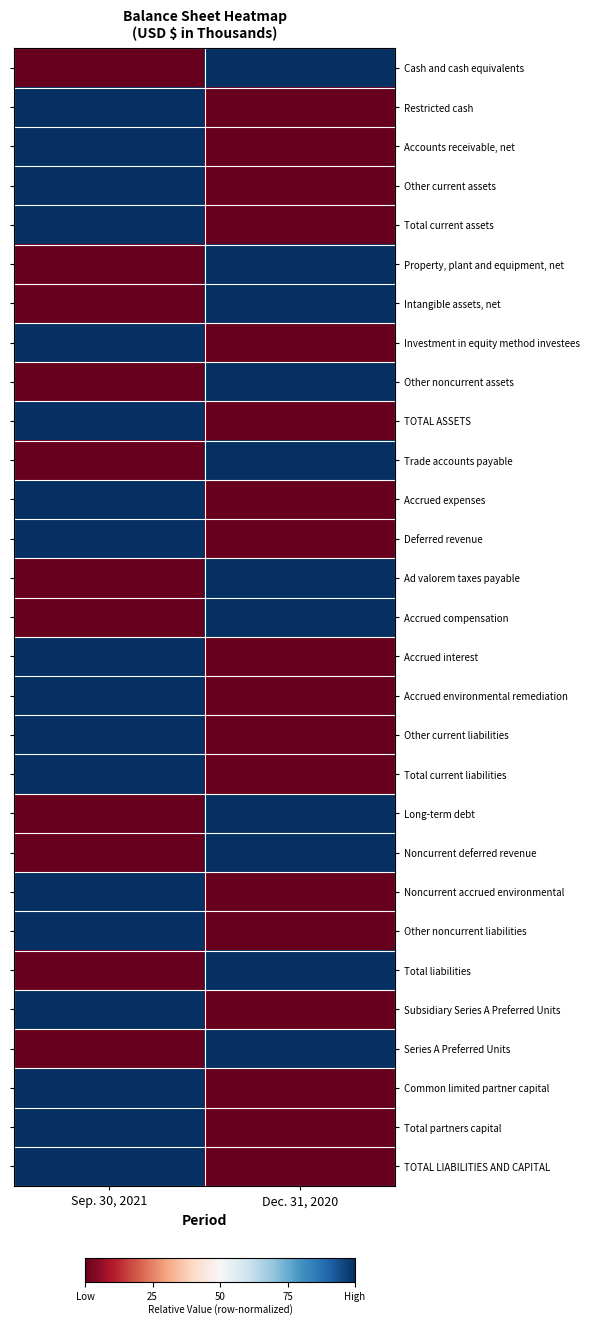

Reading right to left, list all the values displayed in this chart.

Cash and cash equivalents: Dec. 31, 2020=1	Sep. 30, 2021=0
Restricted cash: Dec. 31, 2020=0	Sep. 30, 2021=1
Accounts receivable, net: Dec. 31, 2020=0	Sep. 30, 2021=1
Other current assets: Dec. 31, 2020=0	Sep. 30, 2021=1
Total current assets: Dec. 31, 2020=0	Sep. 30, 2021=1
Property, plant and equipment, net: Dec. 31, 2020=1	Sep. 30, 2021=0
Intangible assets, net: Dec. 31, 2020=1	Sep. 30, 2021=0
Investment in equity method investees: Dec. 31, 2020=0	Sep. 30, 2021=1
Other noncurrent assets: Dec. 31, 2020=1	Sep. 30, 2021=0
TOTAL ASSETS: Dec. 31, 2020=0	Sep. 30, 2021=1
Trade accounts payable: Dec. 31, 2020=1	Sep. 30, 2021=0
Accrued expenses: Dec. 31, 2020=0	Sep. 30, 2021=1
Deferred revenue: Dec. 31, 2020=0	Sep. 30, 2021=1
Ad valorem taxes payable: Dec. 31, 2020=1	Sep. 30, 2021=0
Accrued compensation: Dec. 31, 2020=1	Sep. 30, 2021=0
Accrued interest: Dec. 31, 2020=0	Sep. 30, 2021=1
Accrued environmental remediation: Dec. 31, 2020=0	Sep. 30, 2021=1
Other current liabilities: Dec. 31, 2020=0	Sep. 30, 2021=1
Total current liabilities: Dec. 31, 2020=0	Sep. 30, 2021=1
Long-term debt: Dec. 31, 2020=1	Sep. 30, 2021=0
Noncurrent deferred revenue: Dec. 31, 2020=1	Sep. 30, 2021=0
Noncurrent accrued environmental: Dec. 31, 2020=0	Sep. 30, 2021=1
Other noncurrent liabilities: Dec. 31, 2020=0	Sep. 30, 2021=1
Total liabilities: Dec. 31, 2020=1	Sep. 30, 2021=0
Subsidiary Series A Preferred Units: Dec. 31, 2020=0	Sep. 30, 2021=1
Series A Preferred Units: Dec. 31, 2020=1	Sep. 30, 2021=0
Common limited partner capital: Dec. 31, 2020=0	Sep. 30, 2021=1
Total partners capital: Dec. 31, 2020=0	Sep. 30, 2021=1
TOTAL LIABILITIES AND CAPITAL: Dec. 31, 2020=0	Sep. 30, 2021=1